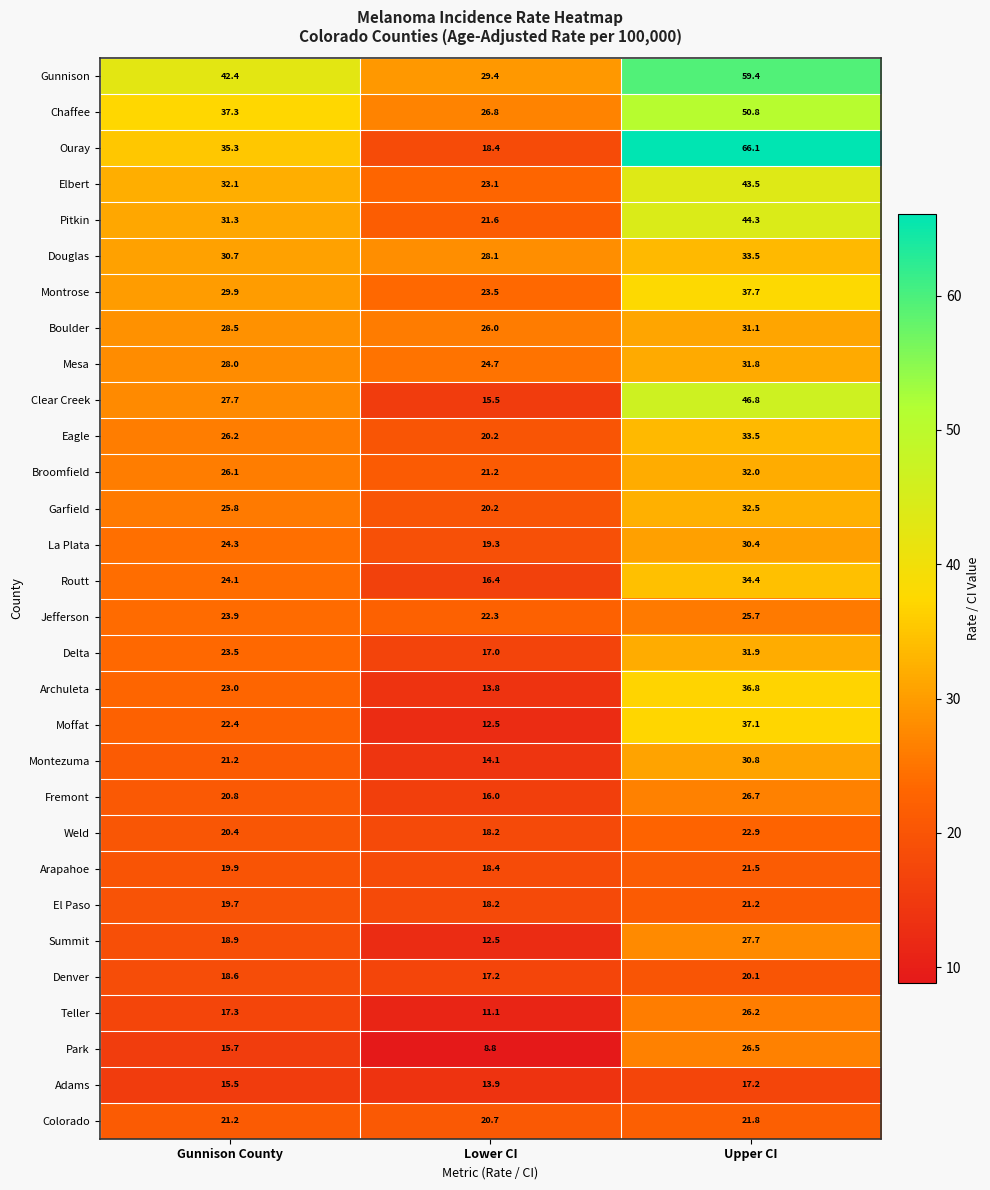

Where does the Eagle series first go above 26?

Gunnison County